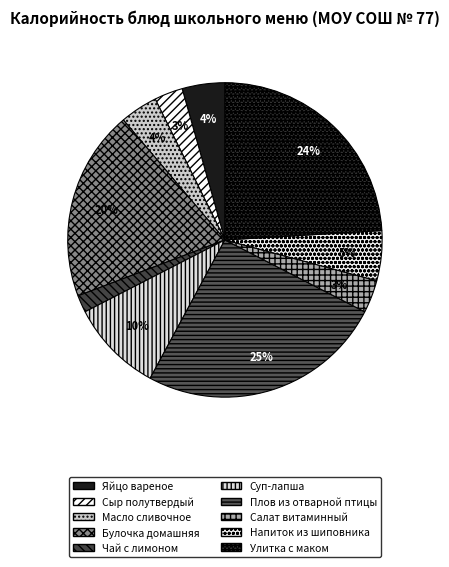

Count the number of slices in the pie.

10